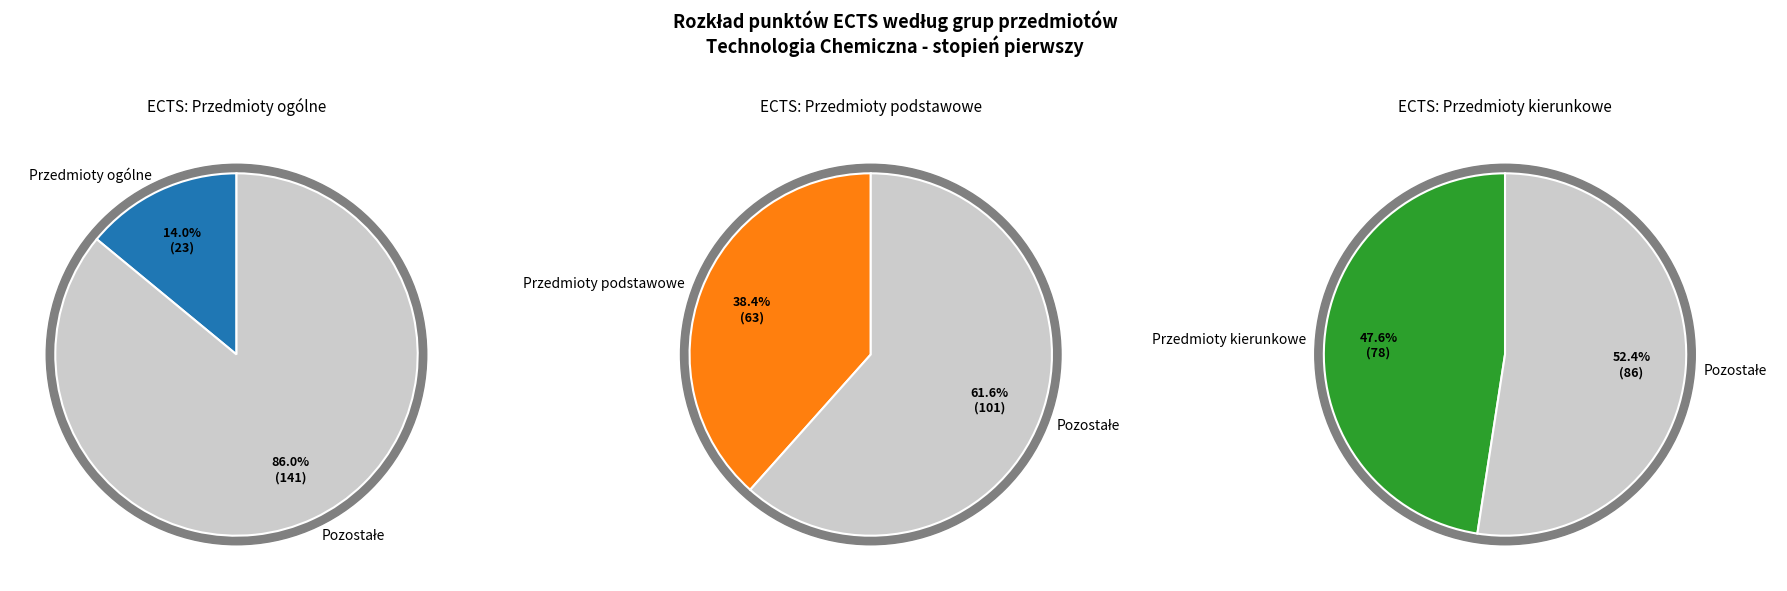

Is it true that Przedmioty kierunkowe is 57% of the pie?

False